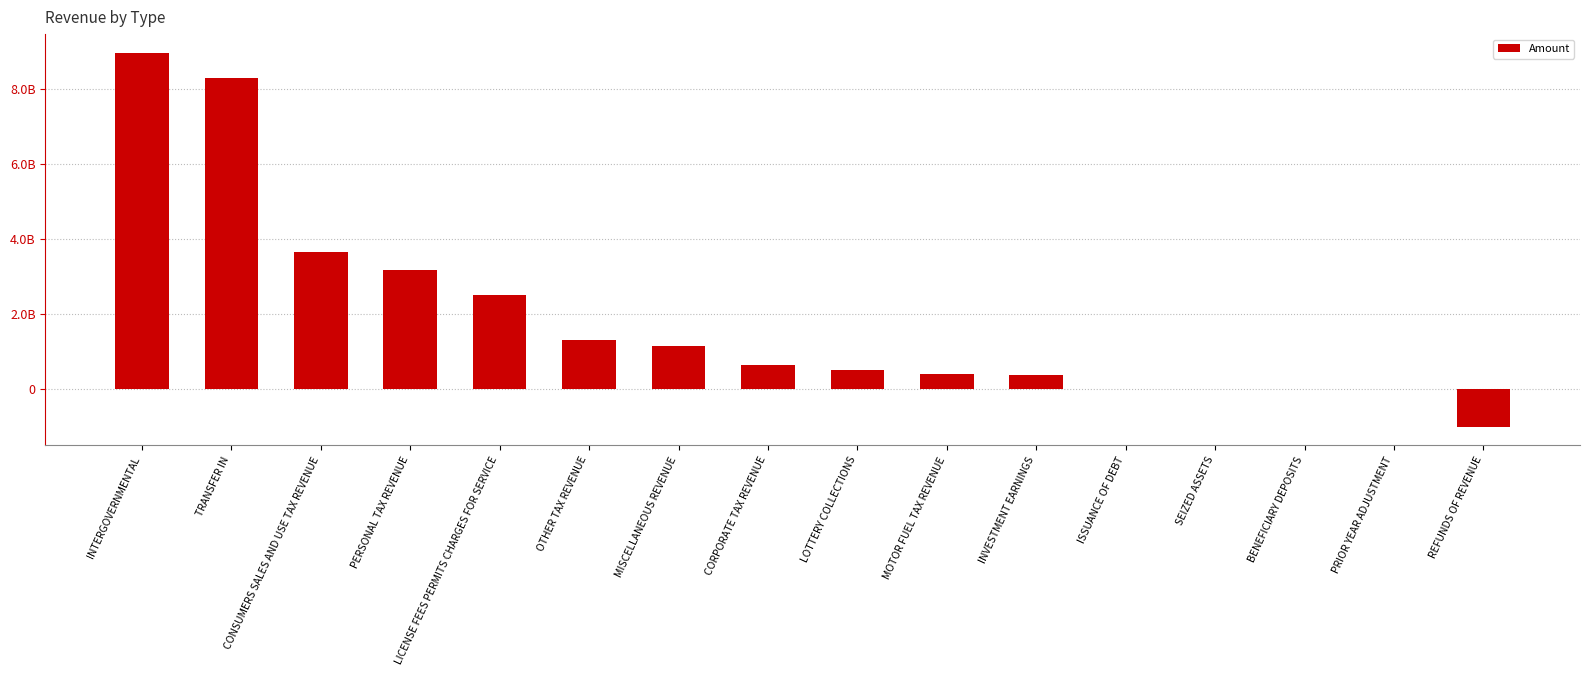

Which has a higher value, OTHER TAX REVENUE or CORPORATE TAX REVENUE?

OTHER TAX REVENUE